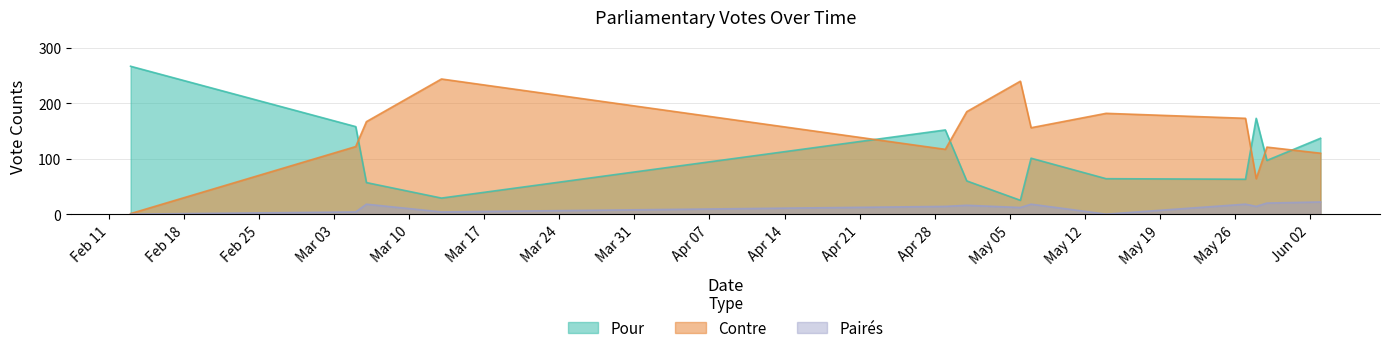

At how many categories does at least one series exceed 200?

3